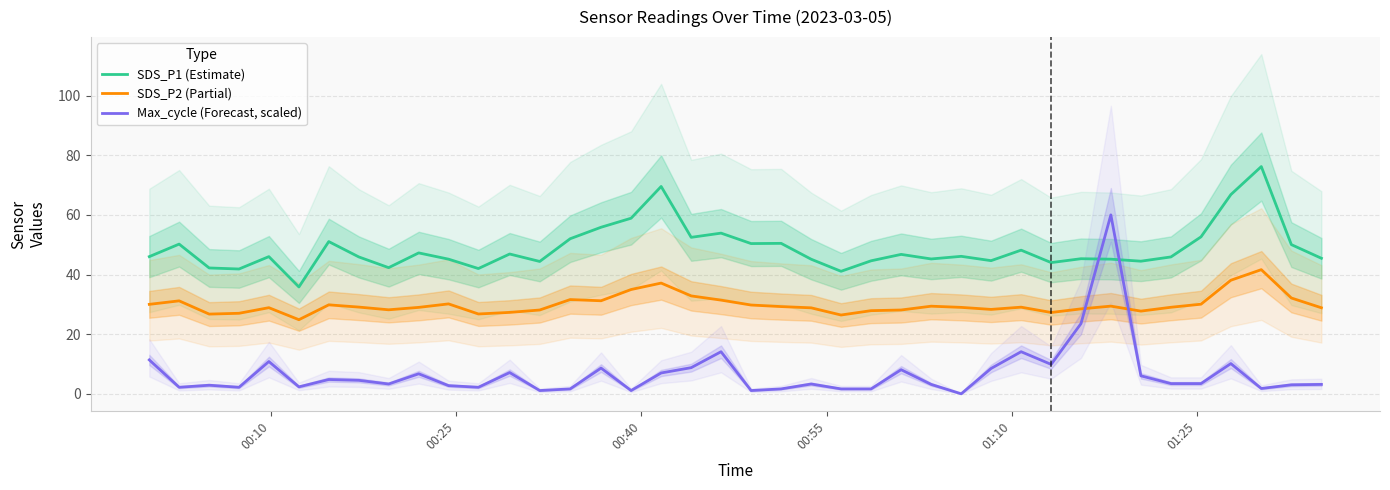

After their last crossing, which series has the higher values: SDS_P1 (Estimate) or Max_cycle (Forecast, scaled)?

SDS_P1 (Estimate)